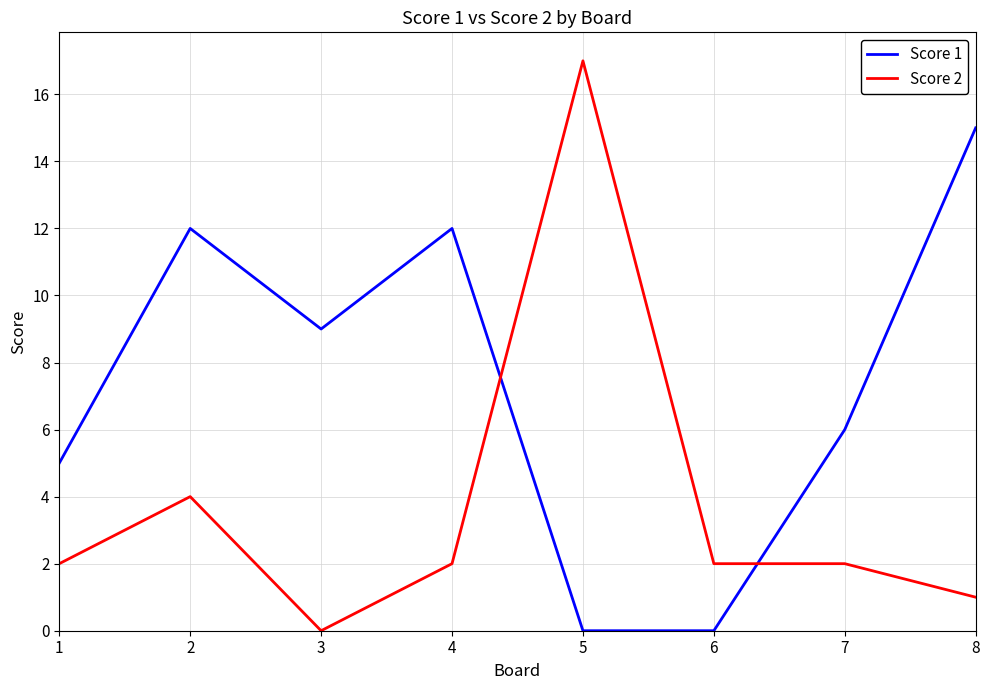

Which series ends up on top after the final intersection of Score 2 and Score 1?

Score 1